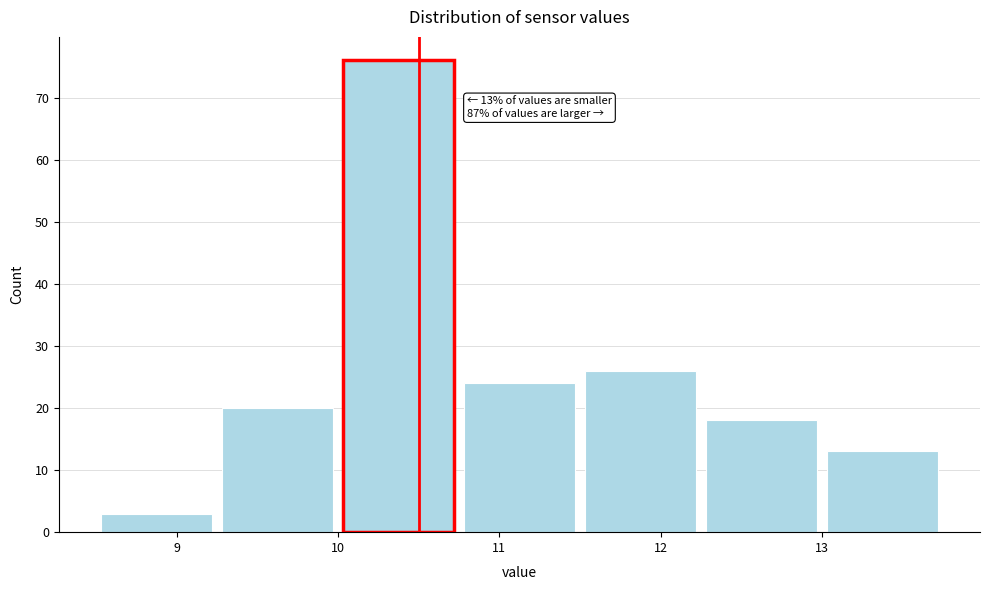

Over which range of the x-axis is the bar tallest?

10.00 to 10.75